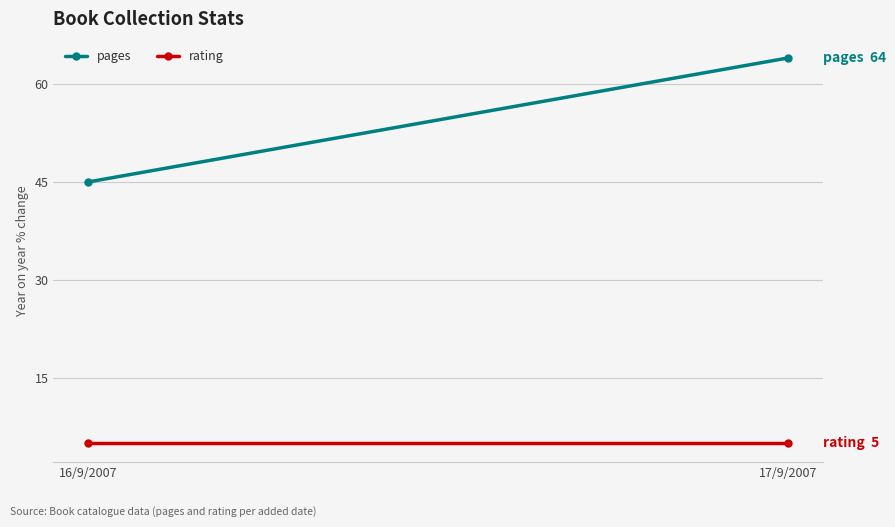

What is the total value across all series at 17/9/2007?

69